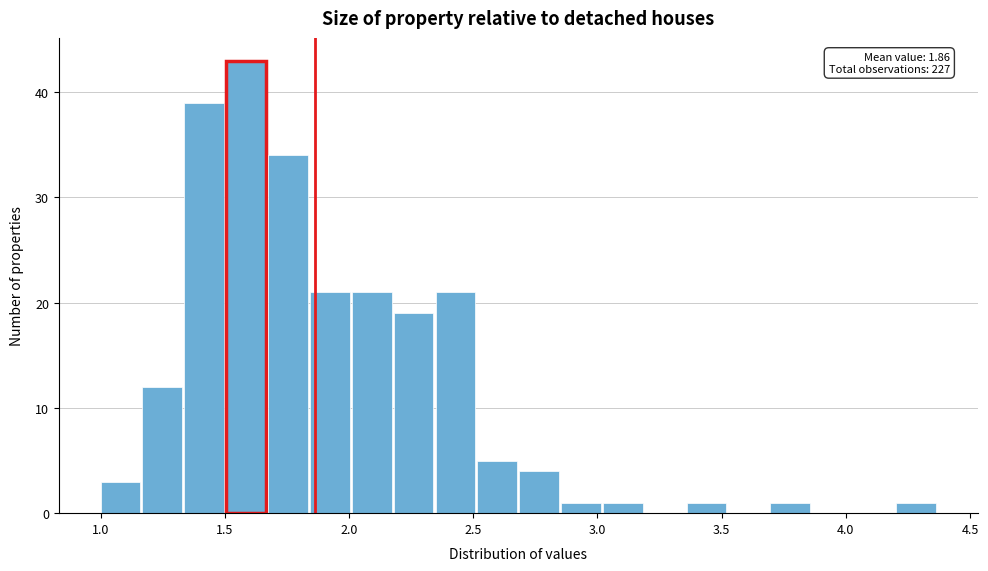

Read against the x-axis, roughly where is the centre of the tallest bar?

1.60